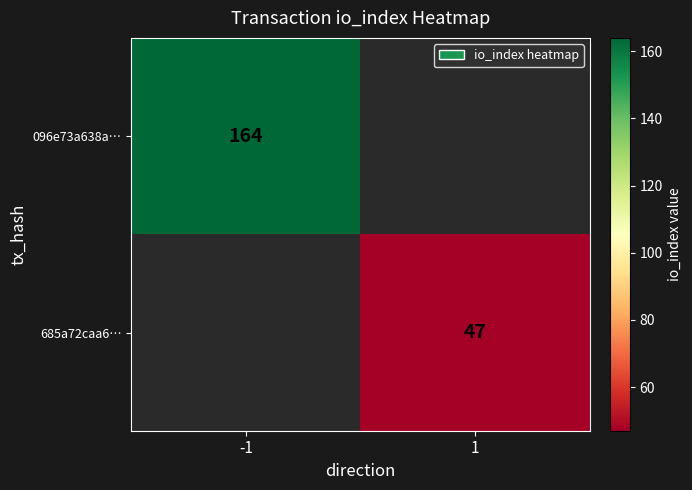

The 096e73a638a… series shows 45 at -1. True or false?

False